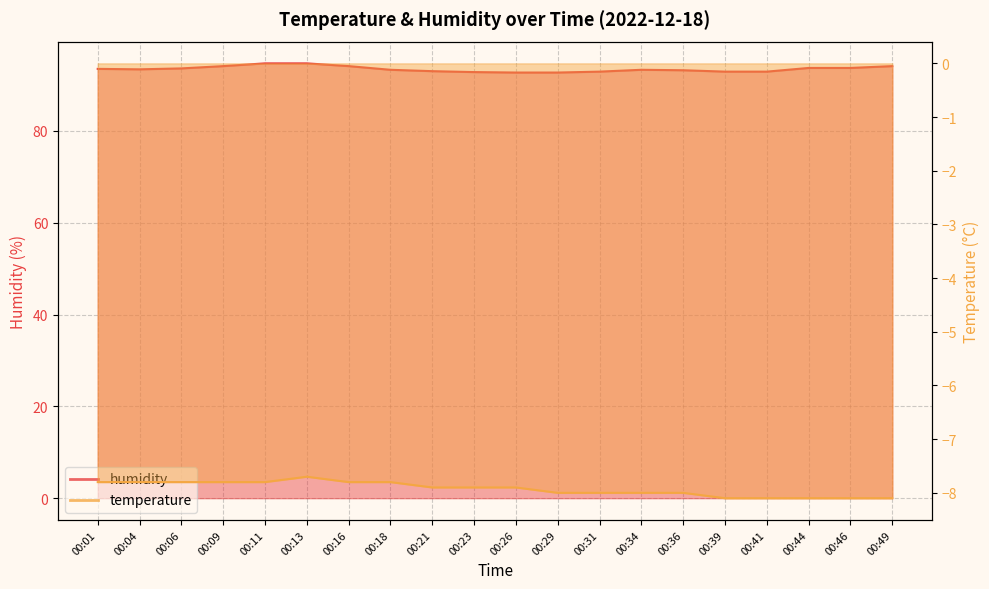

What is the sum of the humidity values at 00:26 and 00:16?

186.8